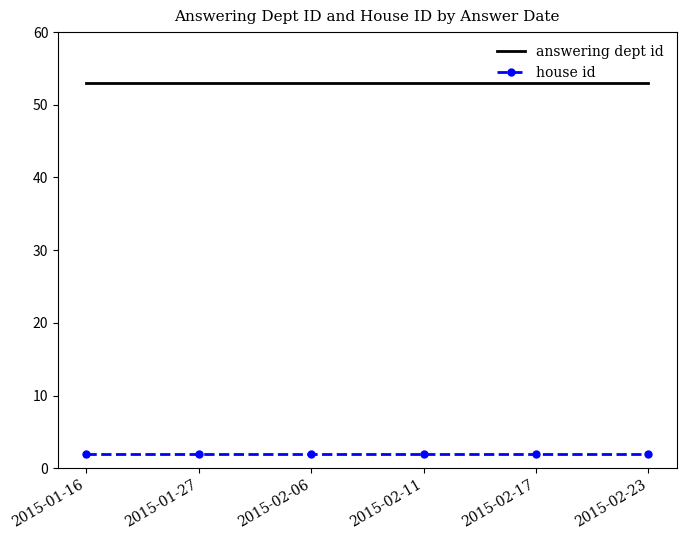

What value does the house id series have at 2015-02-23?

2